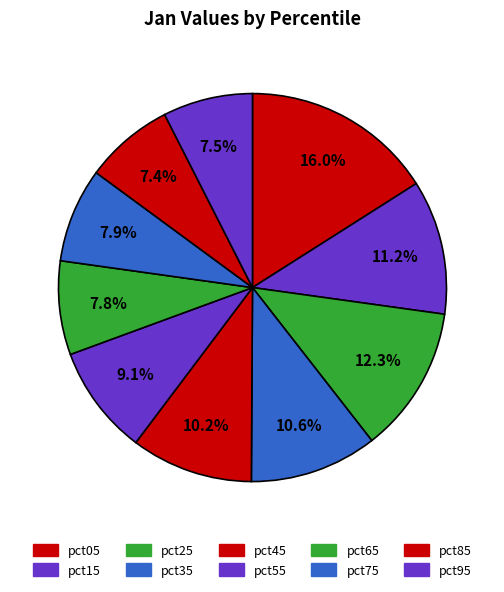

Does pct15 account for over 50% of the chart?

No